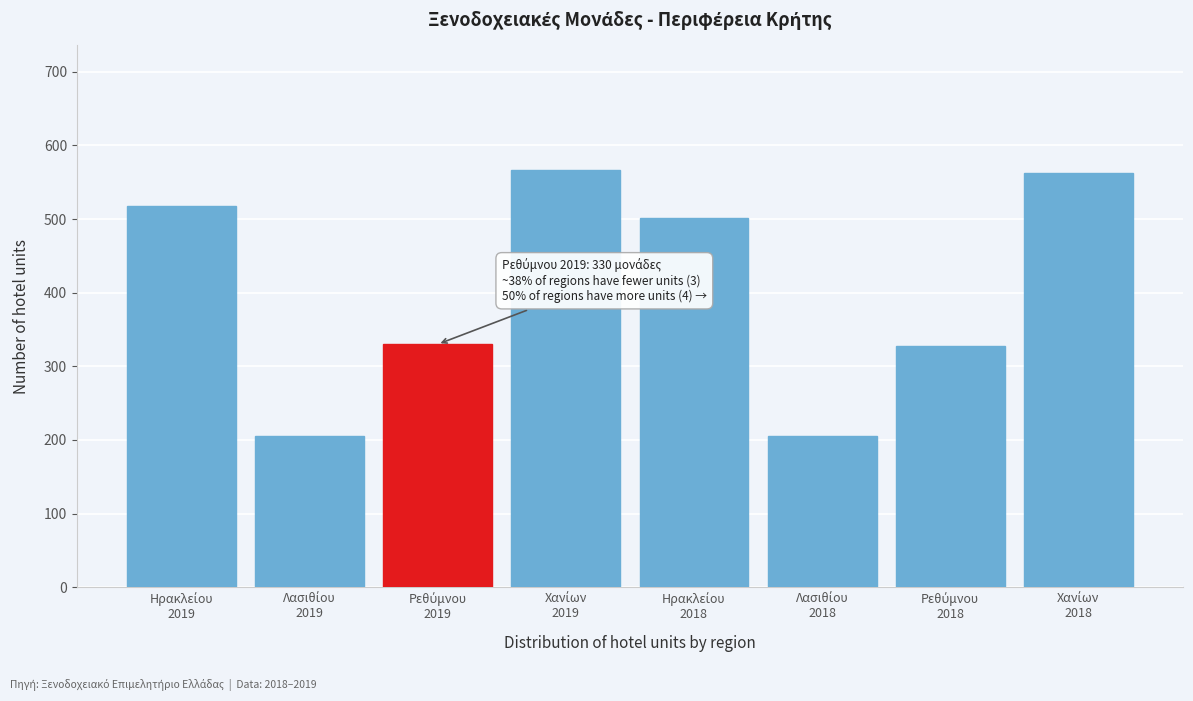

What is the greatest value displayed?

566